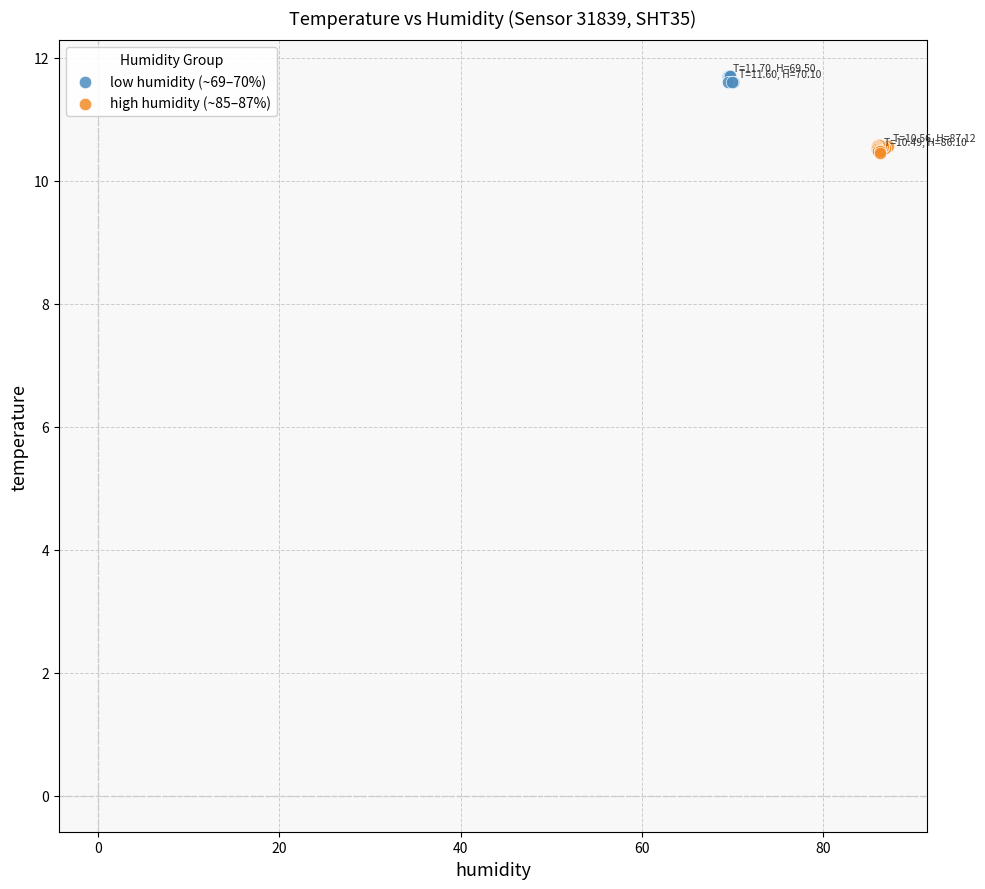

Which series reaches the minimum Y coordinate?

high humidity (~85–87%)